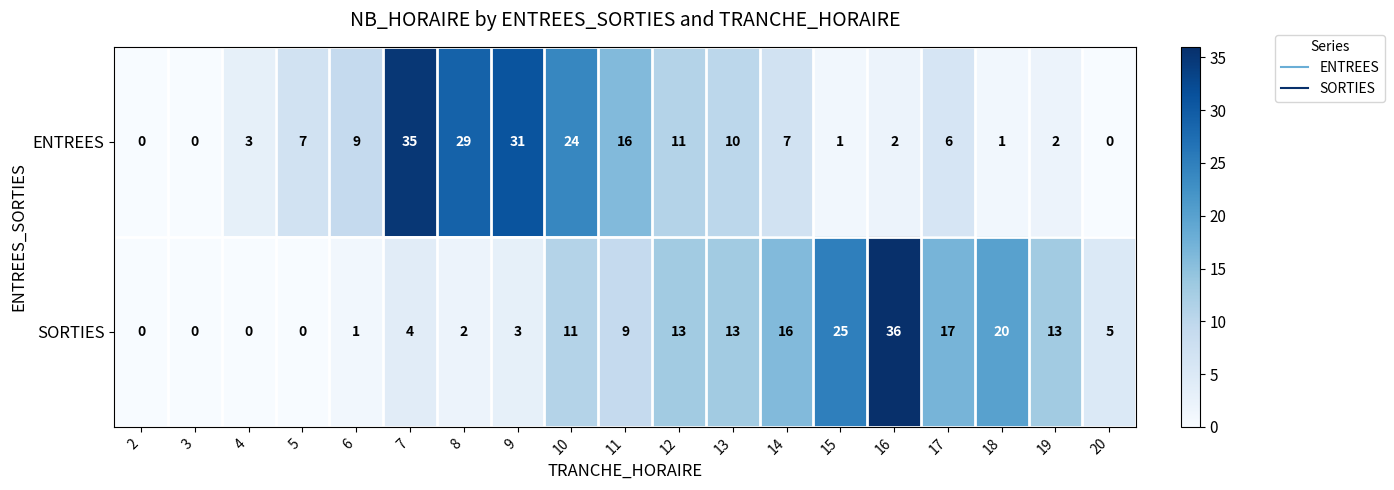

How many data points does each series have?

19